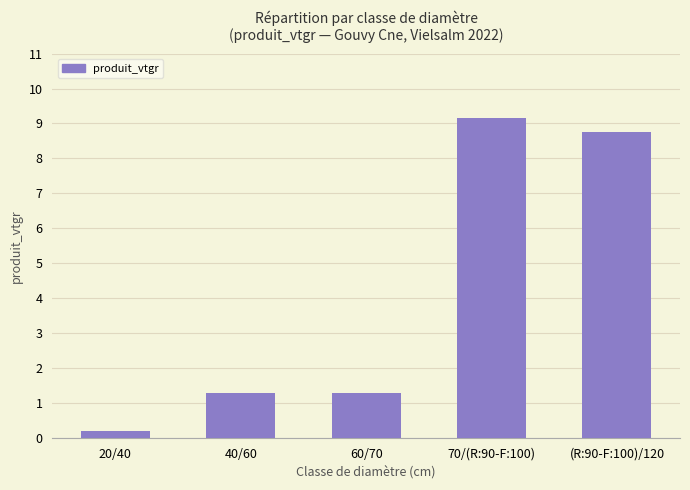

What is the change in value from 20/40 to 40/60?

+1.1